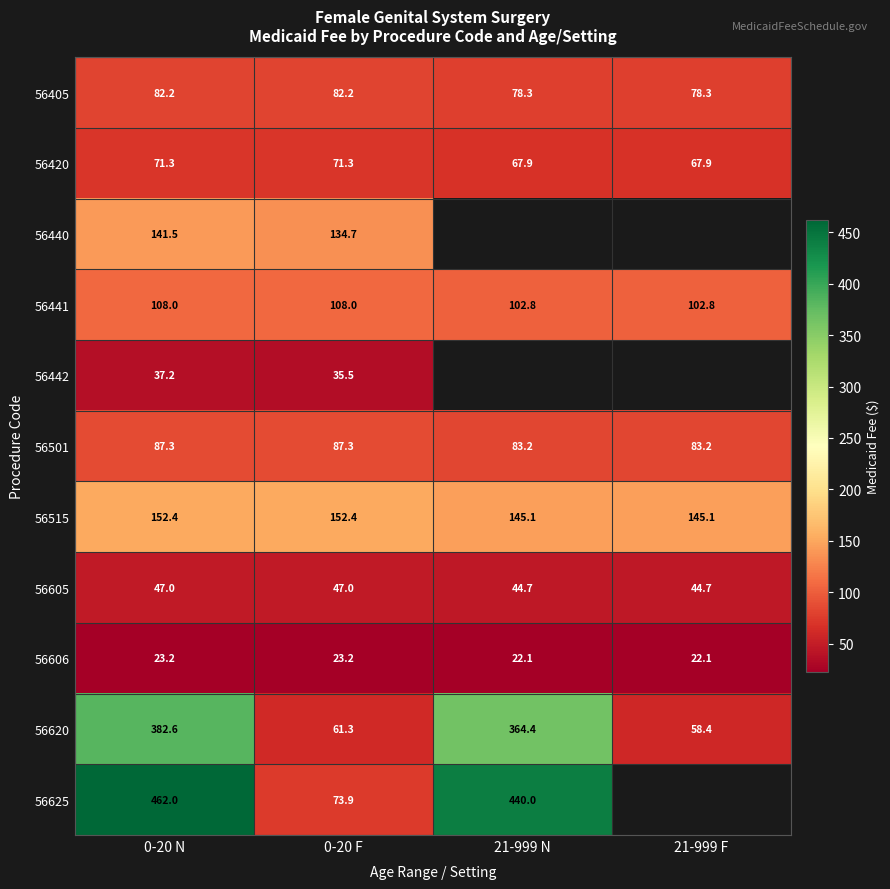

What is the difference between the highest and lowest values at 21-999 F?

123.0